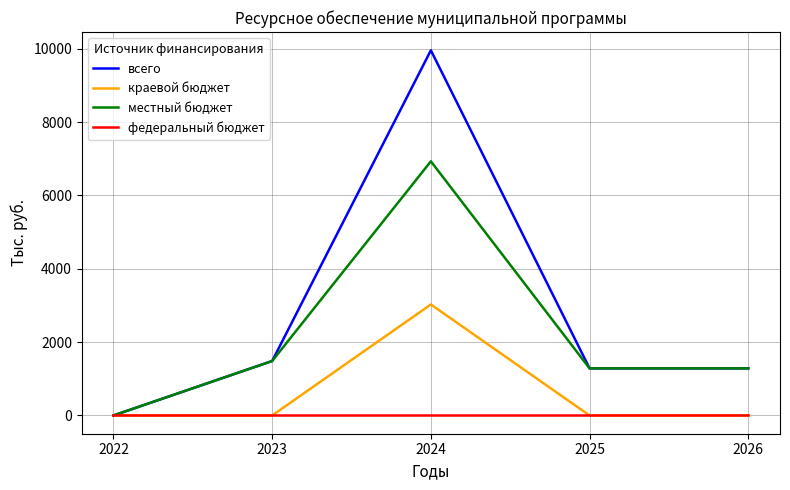

What is the difference between the всего values at 2024 and 2026?

8673.6